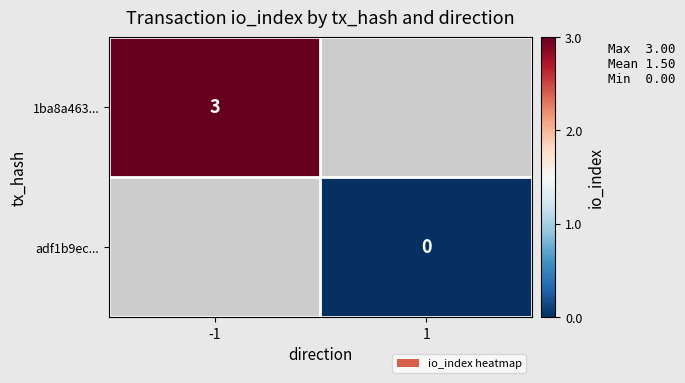

The 1ba8a463... series shows 5 at -1. True or false?

False